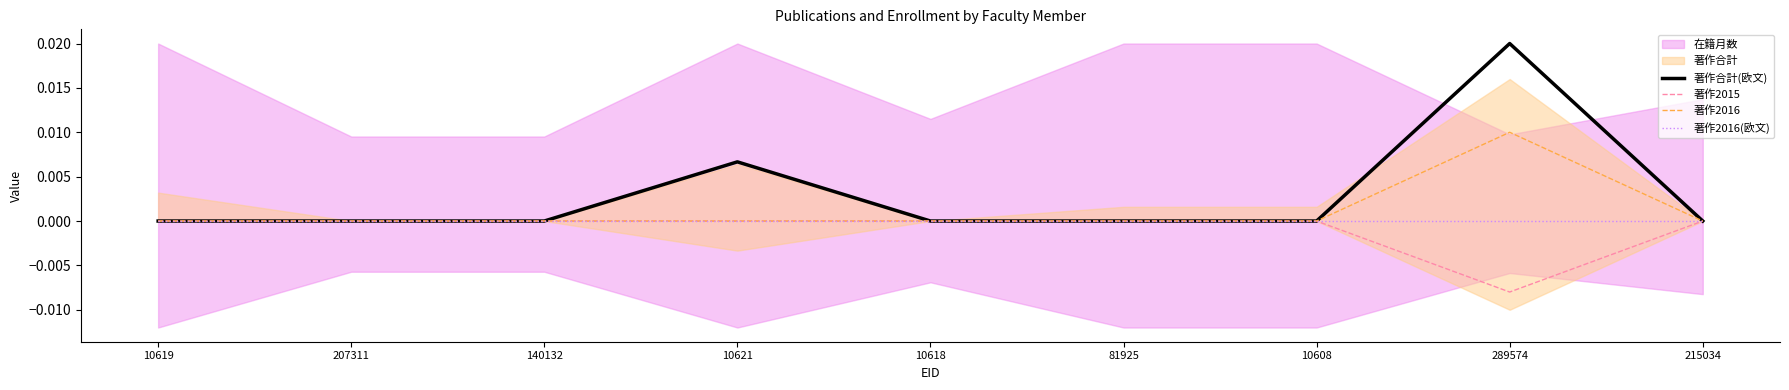

At which label does 著作2015 reach its minimum?

289574